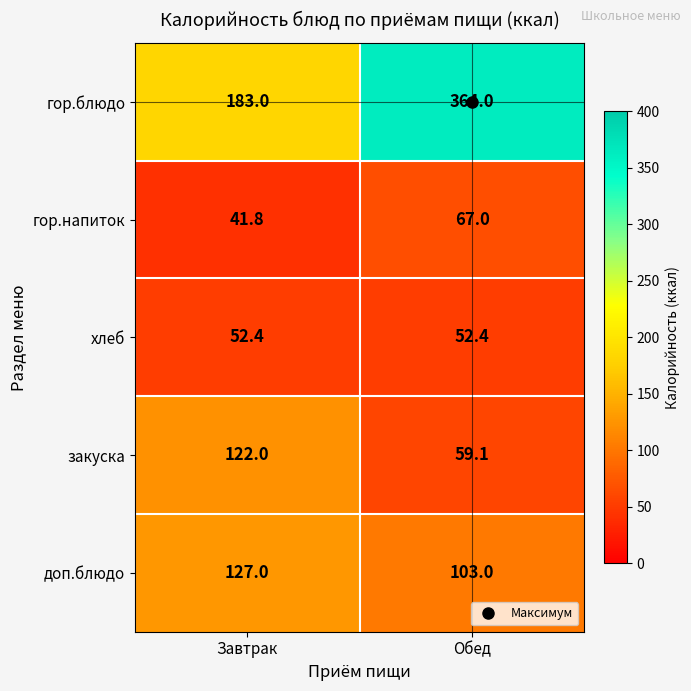

Which series has the largest range (max minus min)?

гор.блюдо